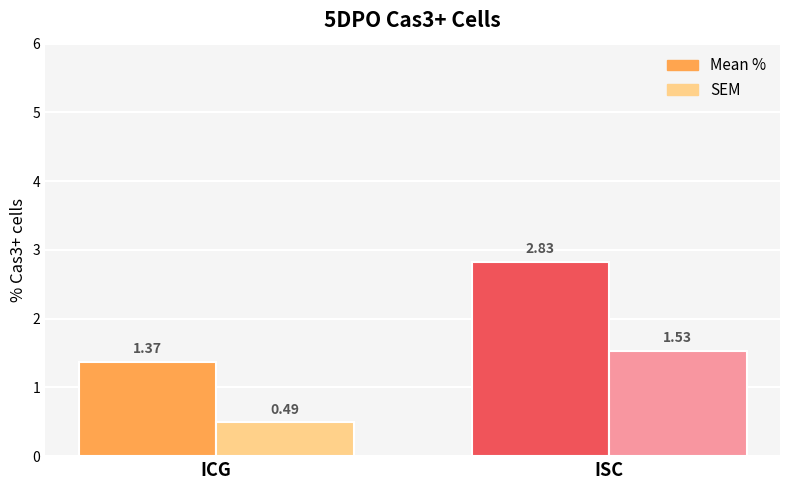

Which category has the highest value in the Mean % series?

ISC